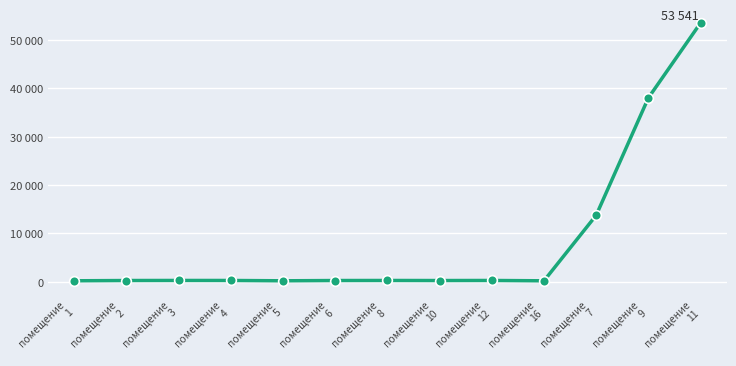

True or false: the data shows 324.8 at помещение
5.

False